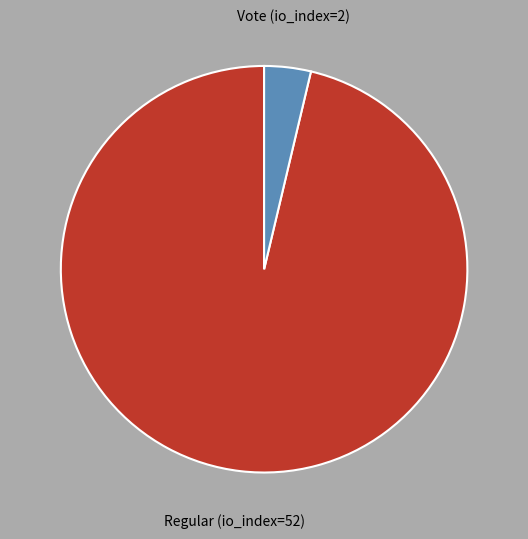

Is it true that Regular (io_index=52) is 96% of the pie?

True